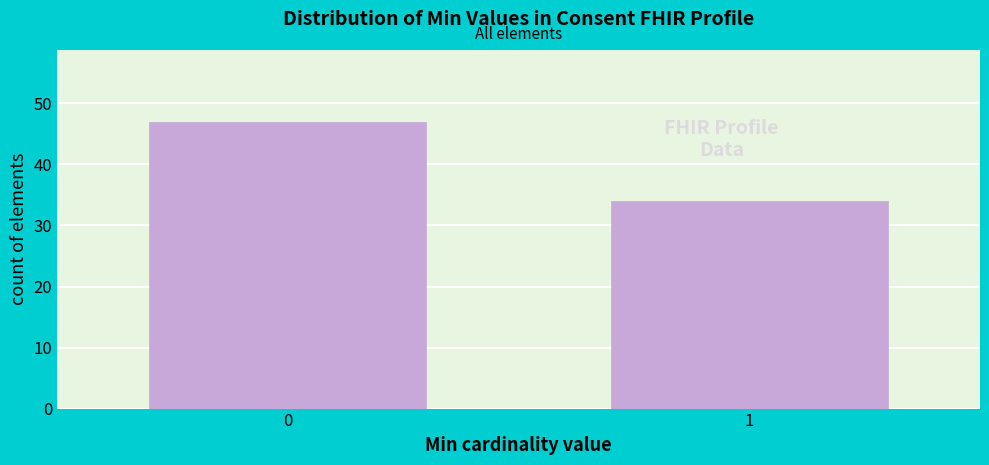

Reading right to left, extract all data points from this chart.

1=34	0=47